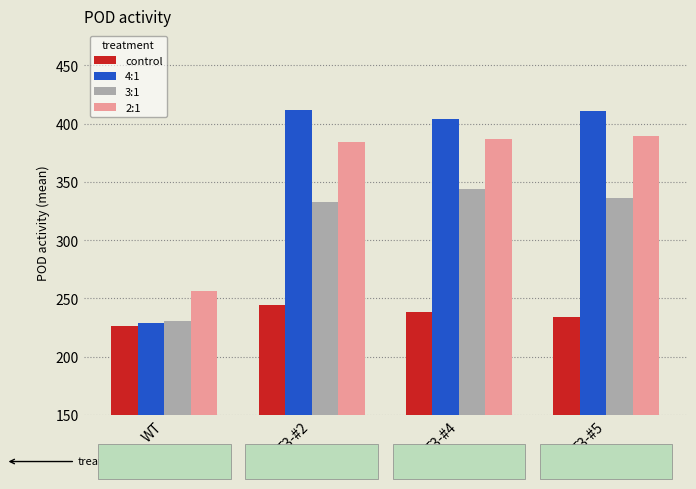

What is the label of the 4th bar from the left?

T3-#5